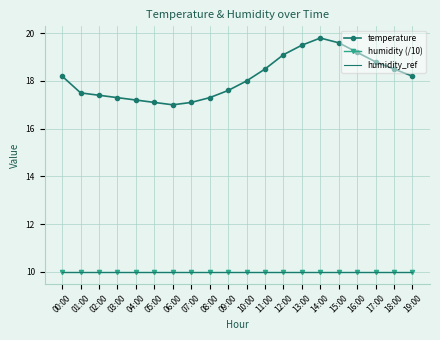

True or false: humidity_ref and temperature cross at least once.

False